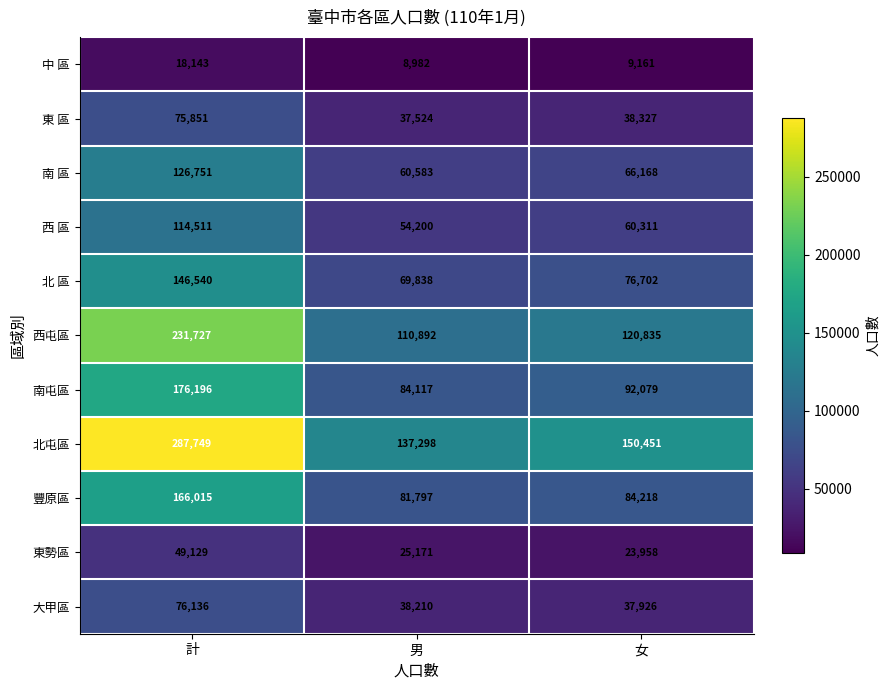

Is it true that 大甲區 equals 76136 at 計?

True